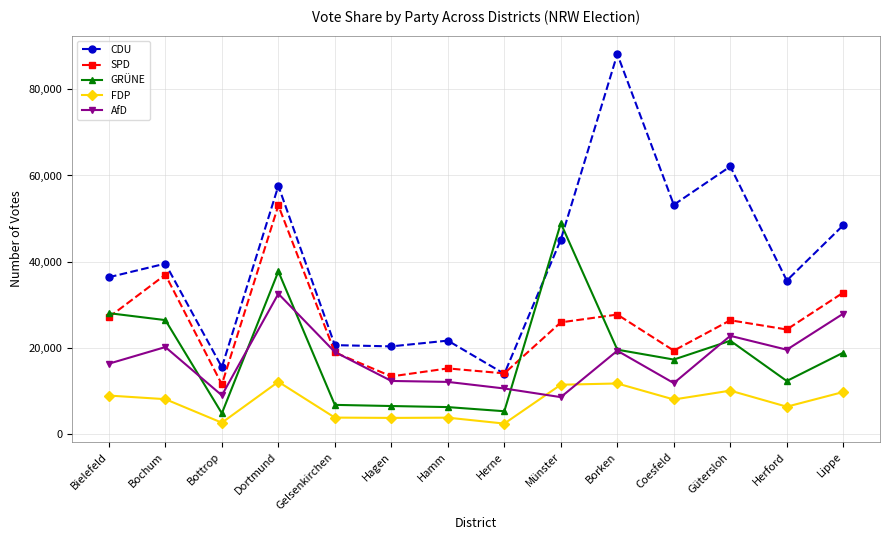

What is the difference between the maximum and minimum values in the FDP series?

9698